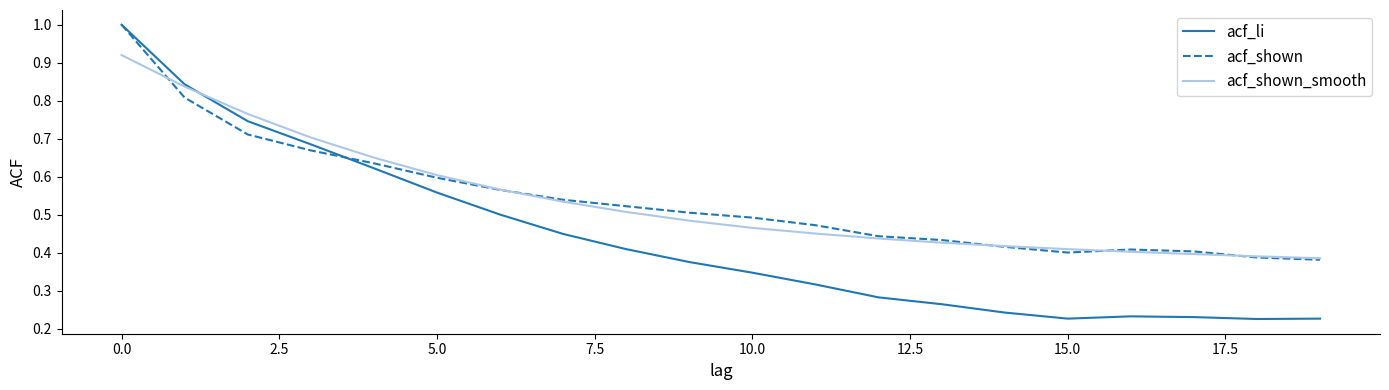

Which series has the widest spread of values?

acf_li